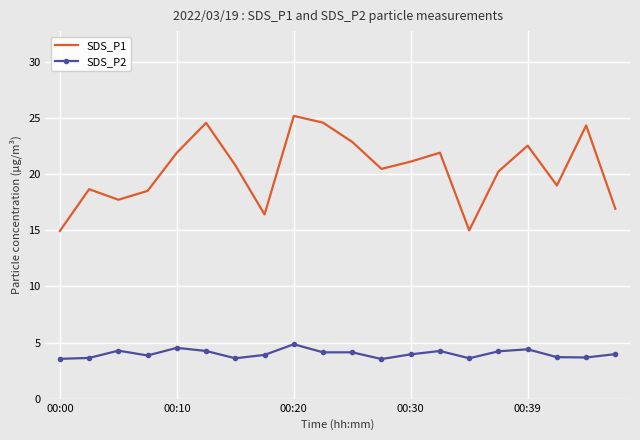

Which series has the widest spread of values?

SDS_P1